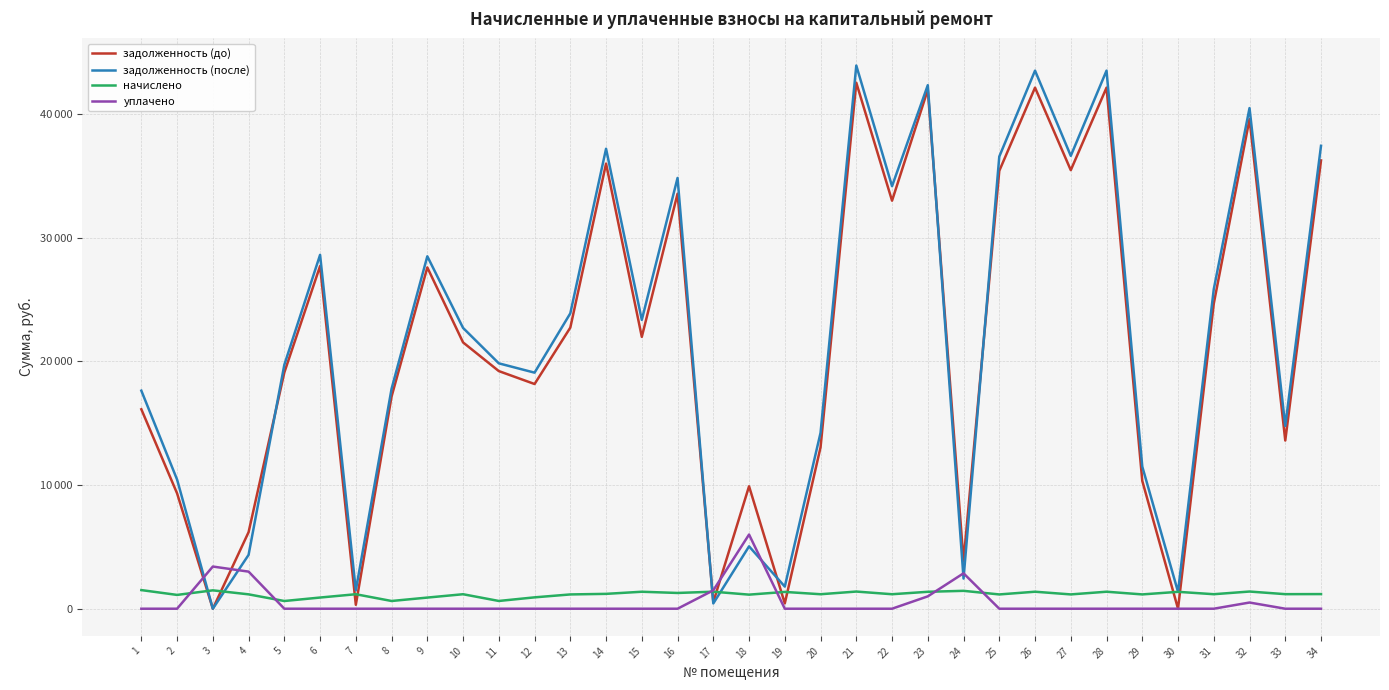

What are all the series names shown in the legend?

задолженность (до), задолженность (после), начислено, уплачено